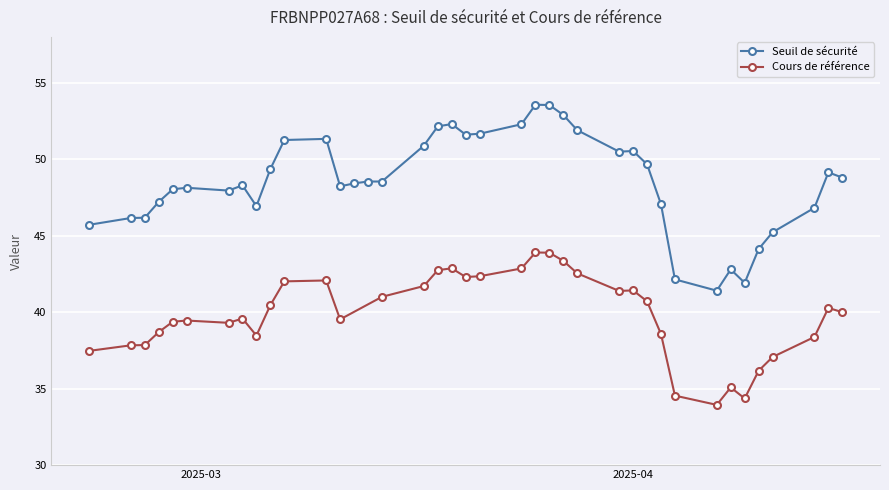

Is it true that the value at 2025-03-18 is 52.1?

True